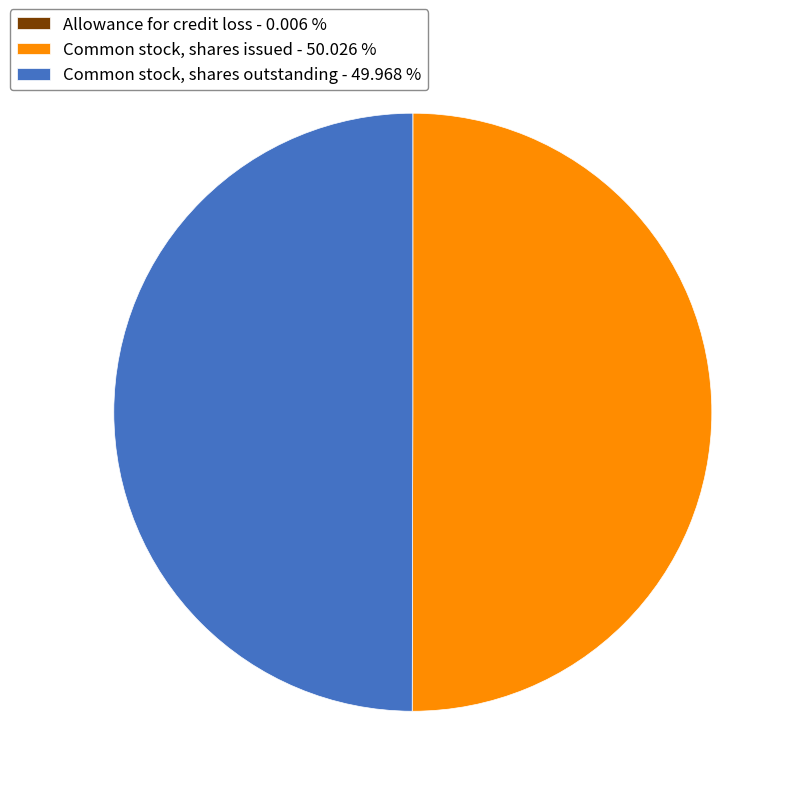

Approximately how many times larger is the value at Common stock, shares outstanding - 49.968 % compared to Common stock, shares issued - 50.026 %?

1.0